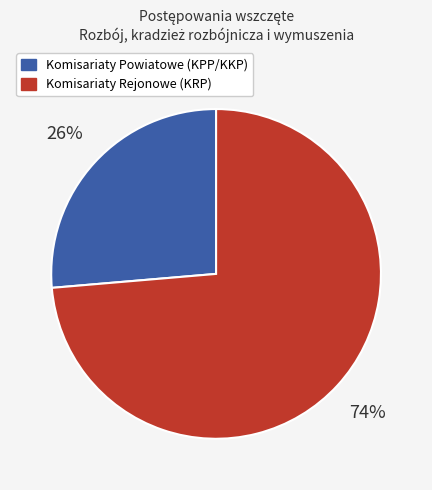

Is there any slice that represents more than half of the pie?

Yes